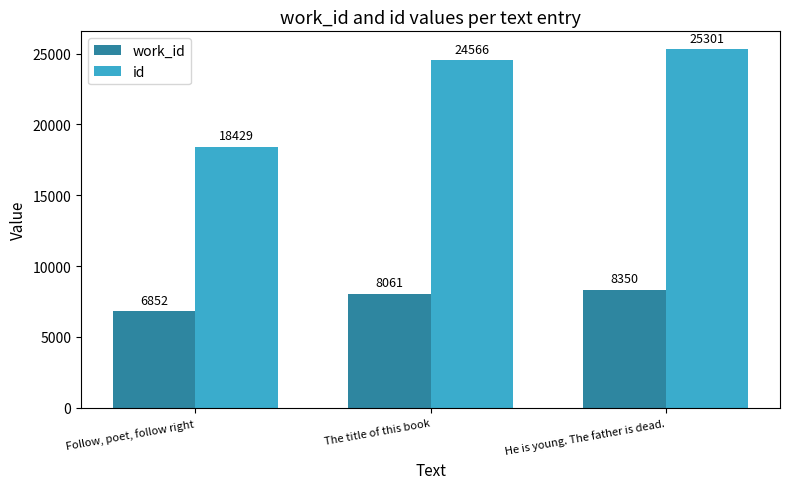

At which label does id reach its minimum?

Follow, poet, follow right